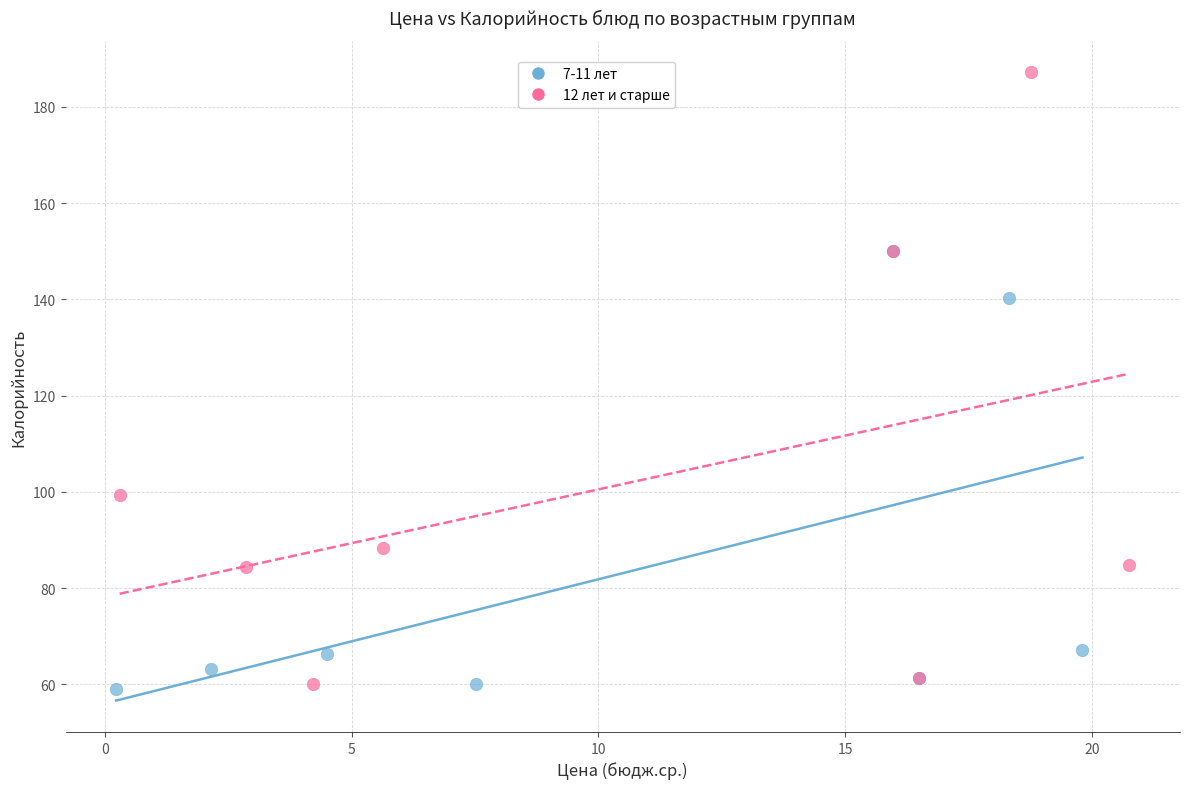

Which series has the largest Y range (max minus min)?

12 лет и старше